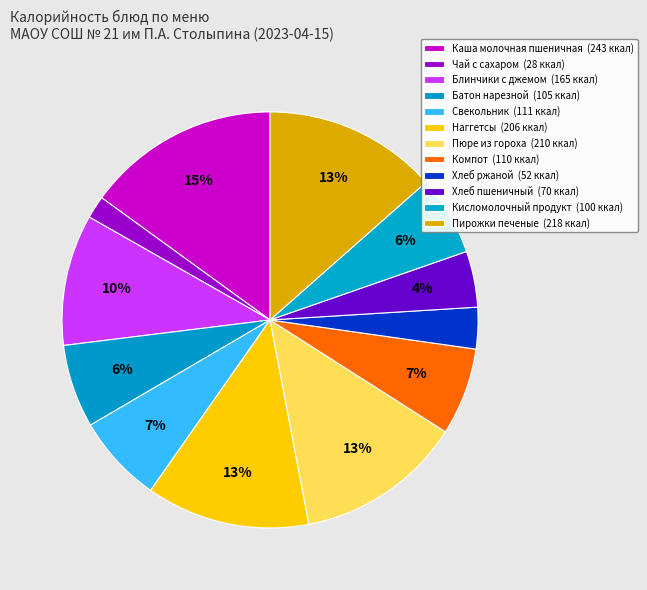

What is the total percentage of Батон нарезной and Хлеб ржаной?

9.7%